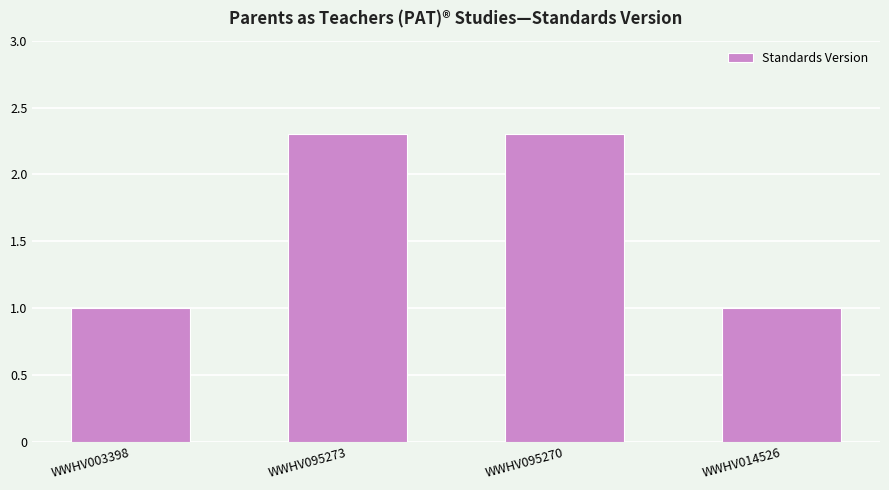

What is the sum of the values at WWHV003398 and WWHV095273?

3.3